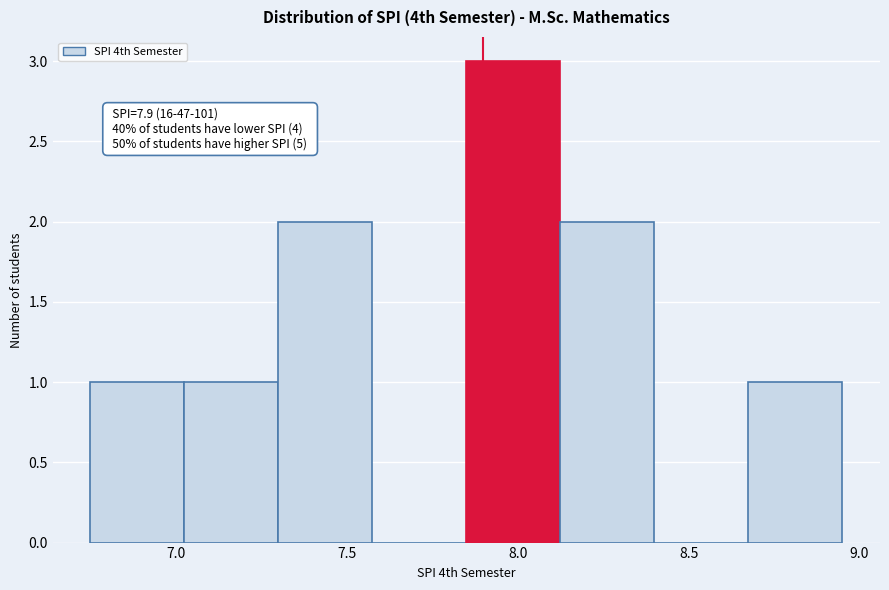

Which range on the x-axis has the tallest bar?

7.850 to 8.125